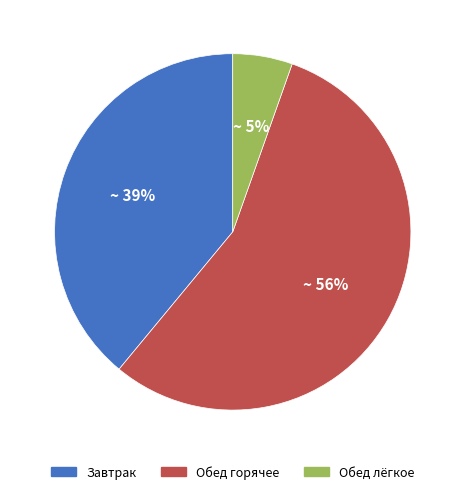

To the nearest percent, what is the average slice percentage?

33%